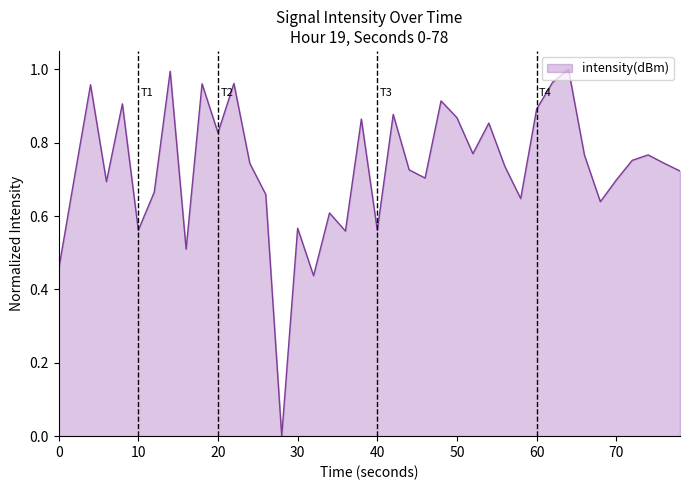

How many lines are shown in the chart?

1